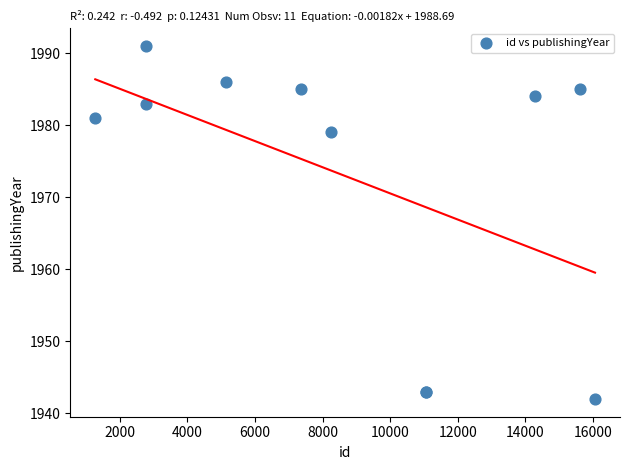

What Y value in the scatter plot is closest to 1966?

1979